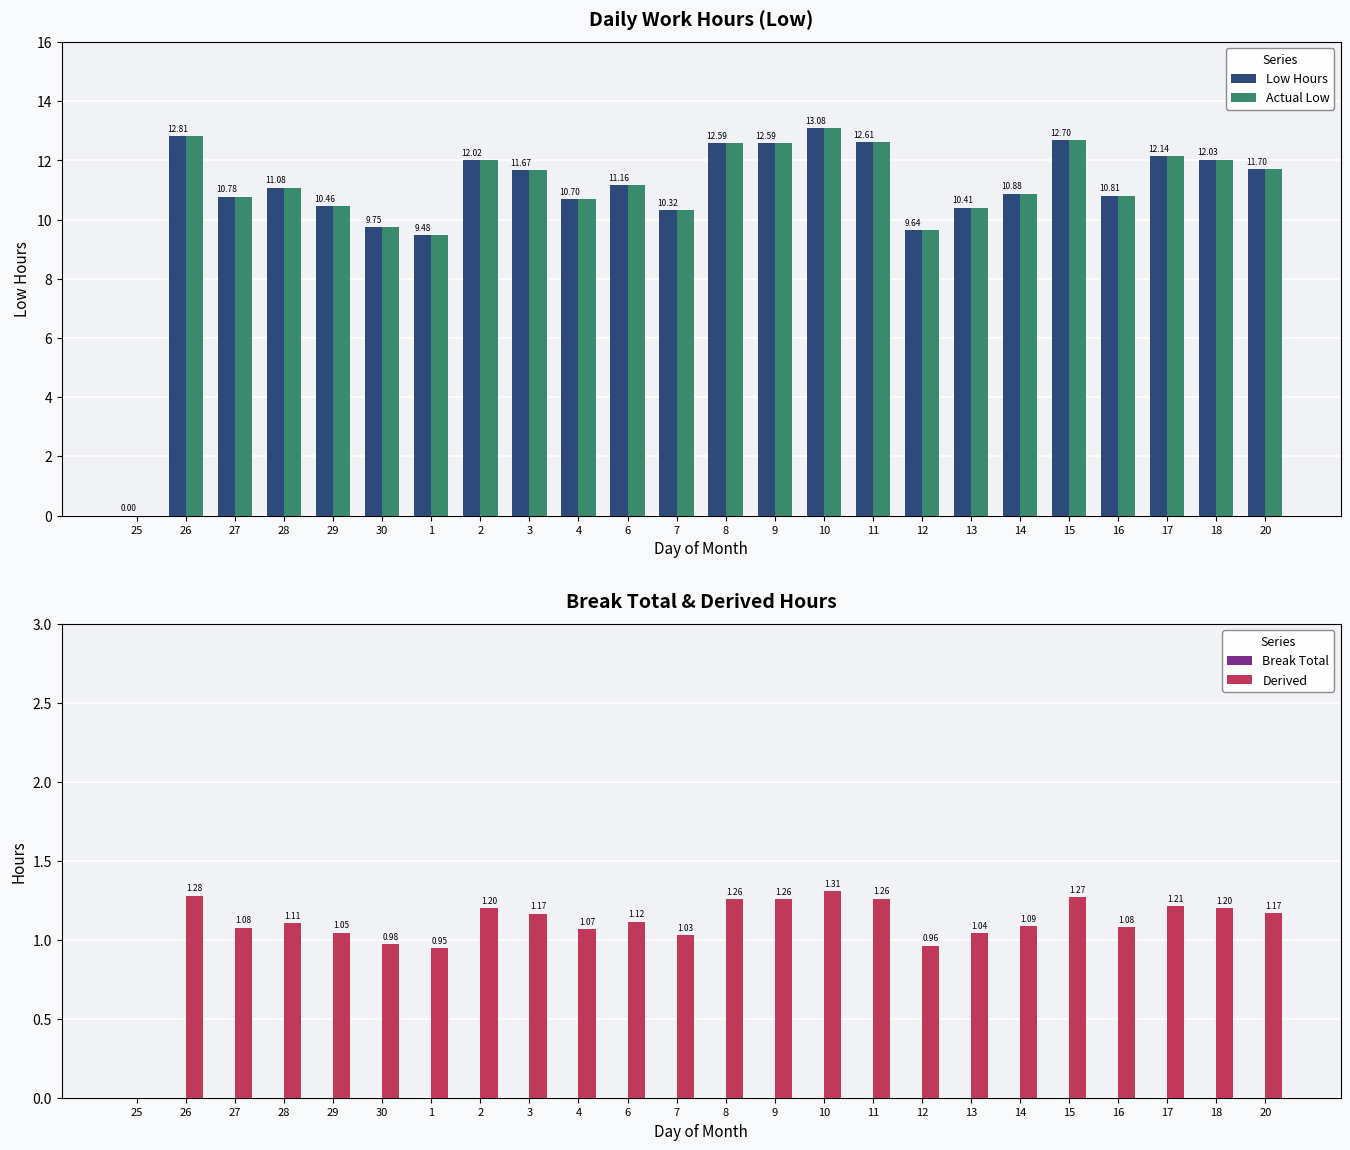

What position from the right is 8?

12